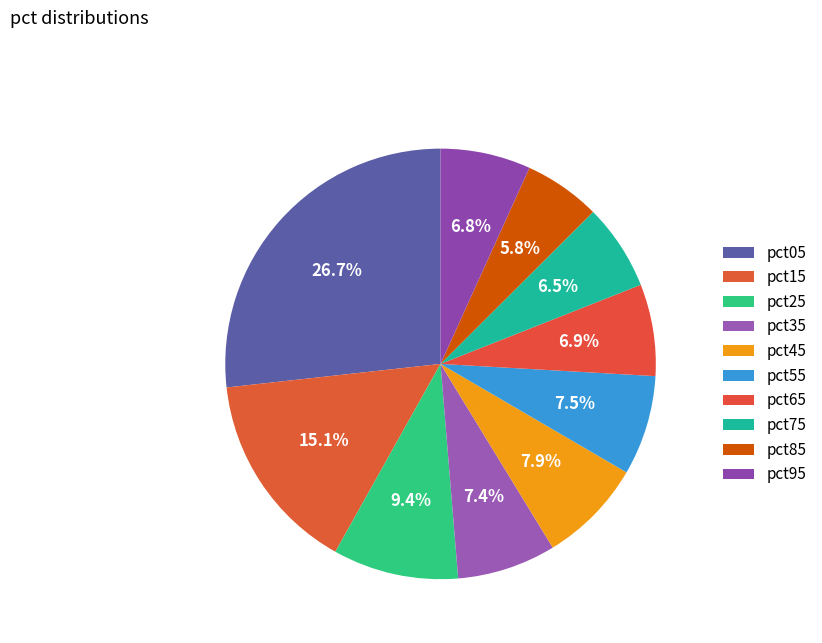

What percentage is NOT represented by pct25?

90.6%